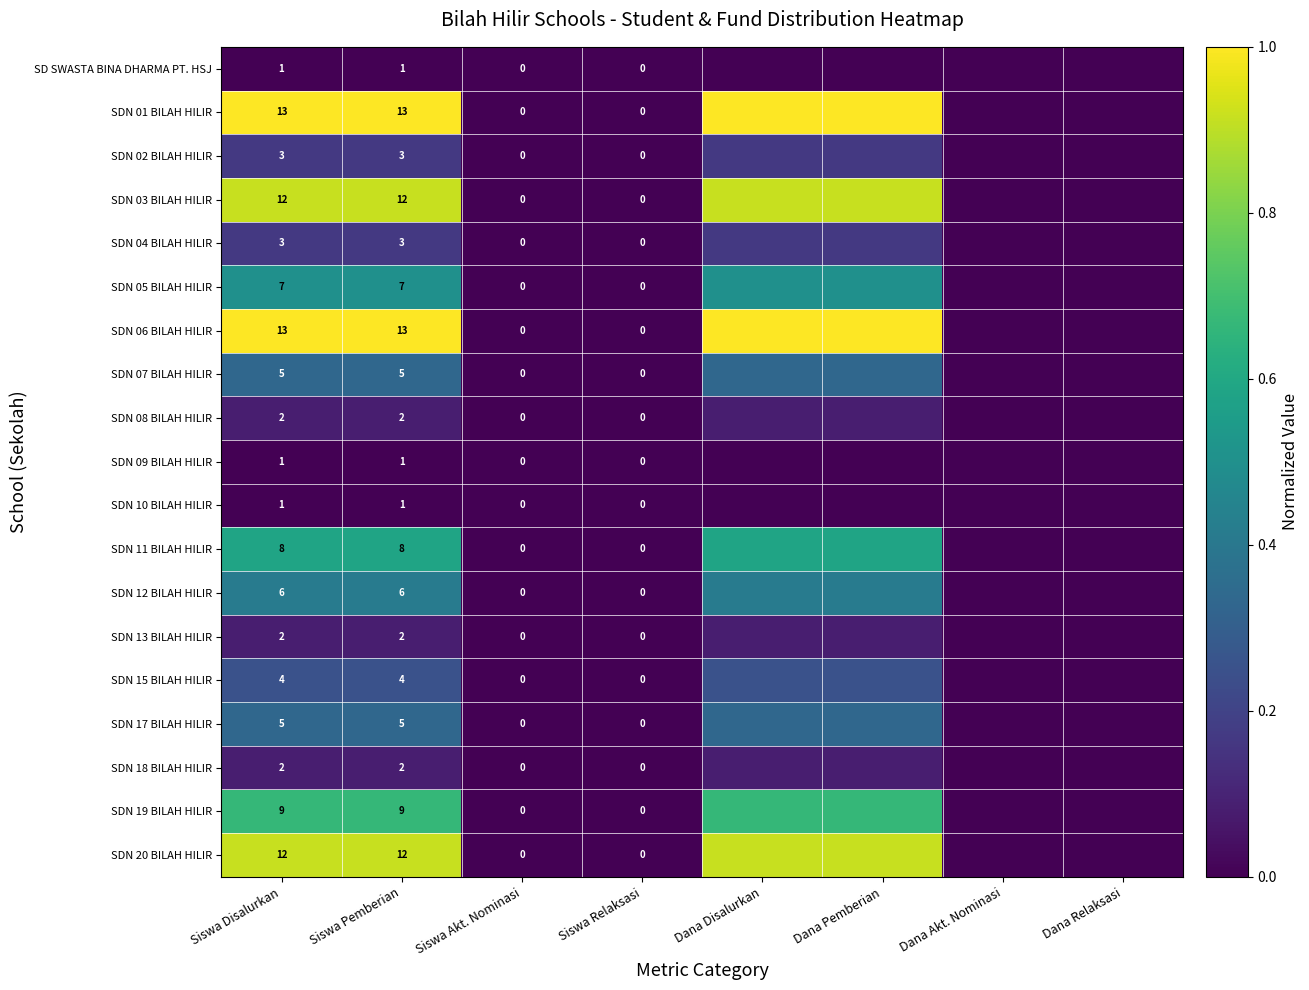

Which series has the widest spread of values?

SDN 01 BILAH HILIR